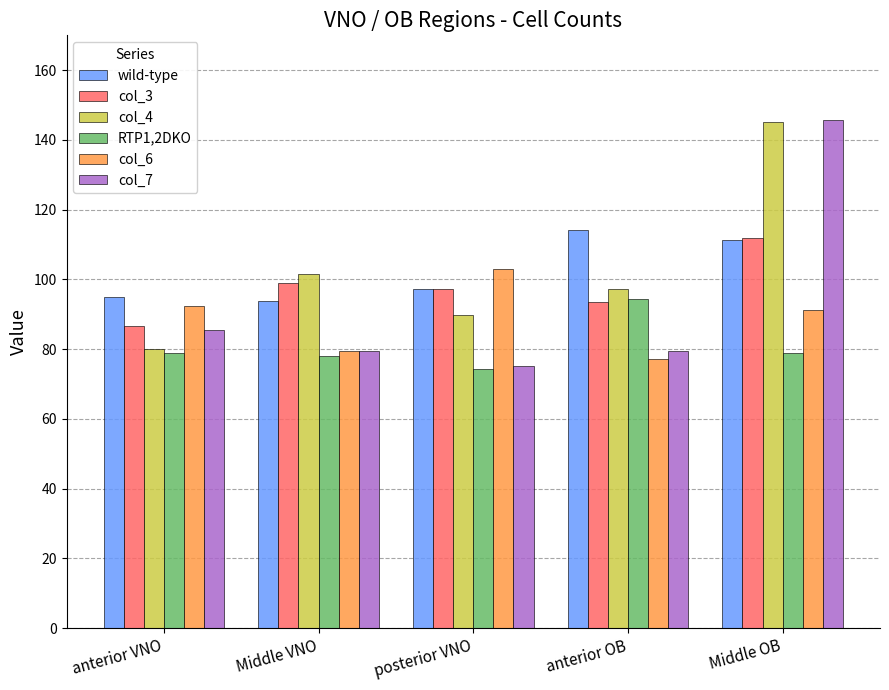

How many distinct data groups are displayed?

6